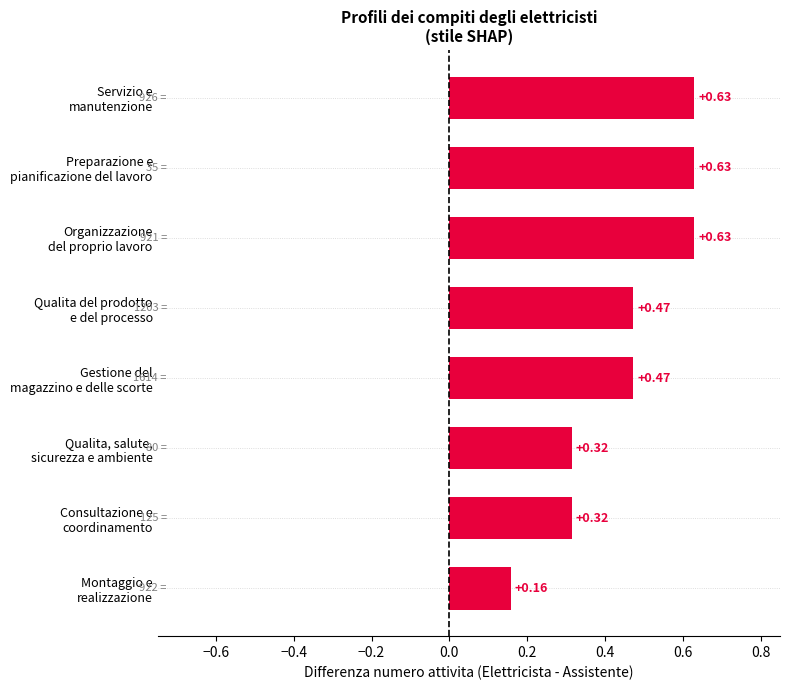

What is the sum of all values?

3.6